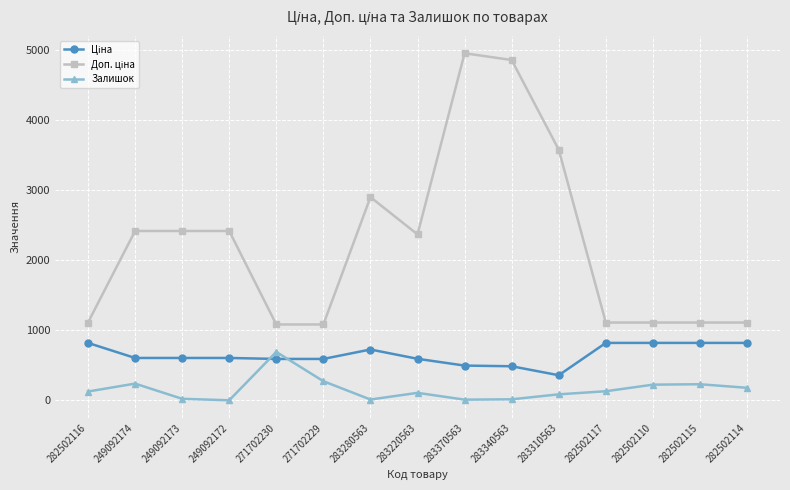

Read the Залишок value at 282502116.

125.0